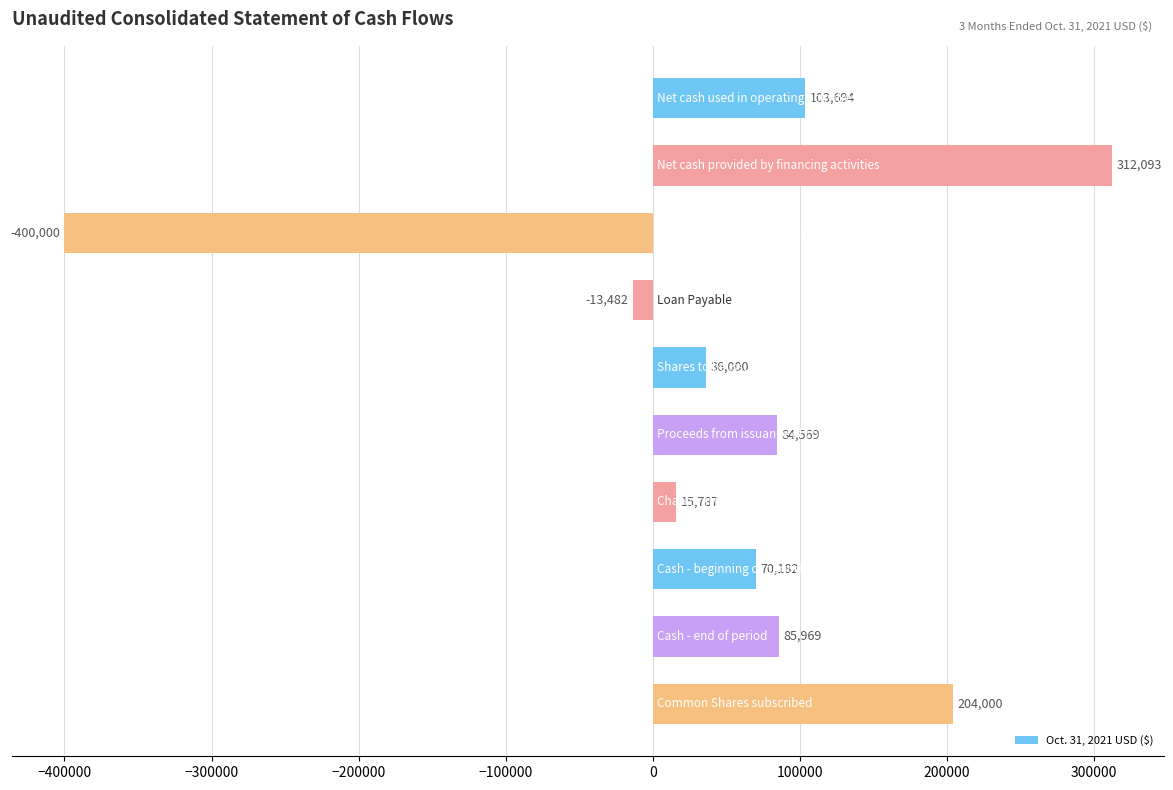

What is the greatest value displayed?

312093